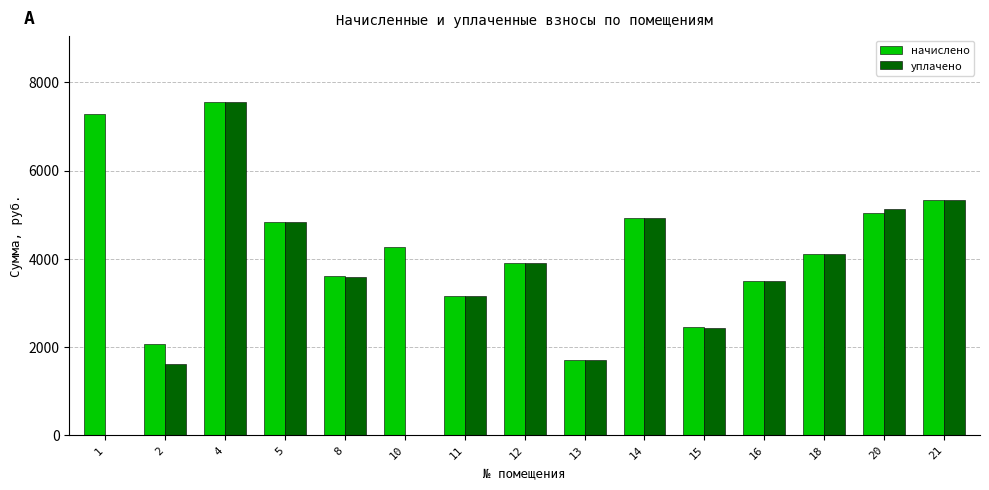

Which series has the largest total across all categories?

начислено